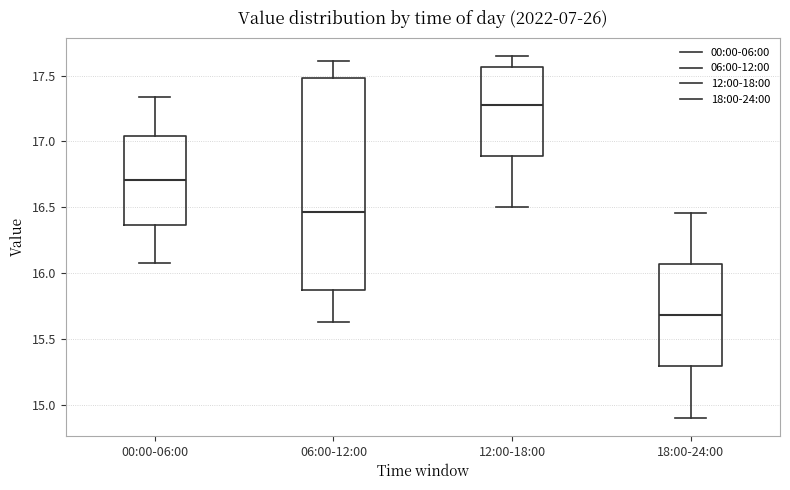

Reading left to right, transcribe this box plot: for each box, give where its median line is, the range the box spans, and where its two whiskers end, as read against the y-axis. The values are not printed on the chart, so give them approximately, as read against the axis.

00:00-06:00: median 16.70, box 16.35 to 17.05, whiskers 16.10 to 17.35
06:00-12:00: median 16.45, box 15.85 to 17.50, whiskers 15.65 to 17.60
12:00-18:00: median 17.30, box 16.90 to 17.55, whiskers 16.50 to 17.65
18:00-24:00: median 15.70, box 15.30 to 16.05, whiskers 14.90 to 16.45